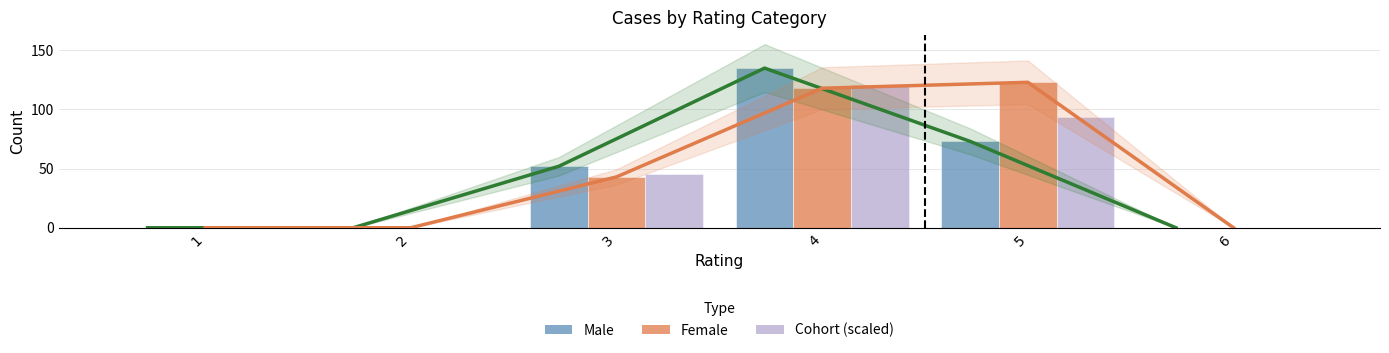

Rank the series by their maximum value, from highest to lowest.

Male Trend, Male, Female Trend, Female, Cohort (scaled)